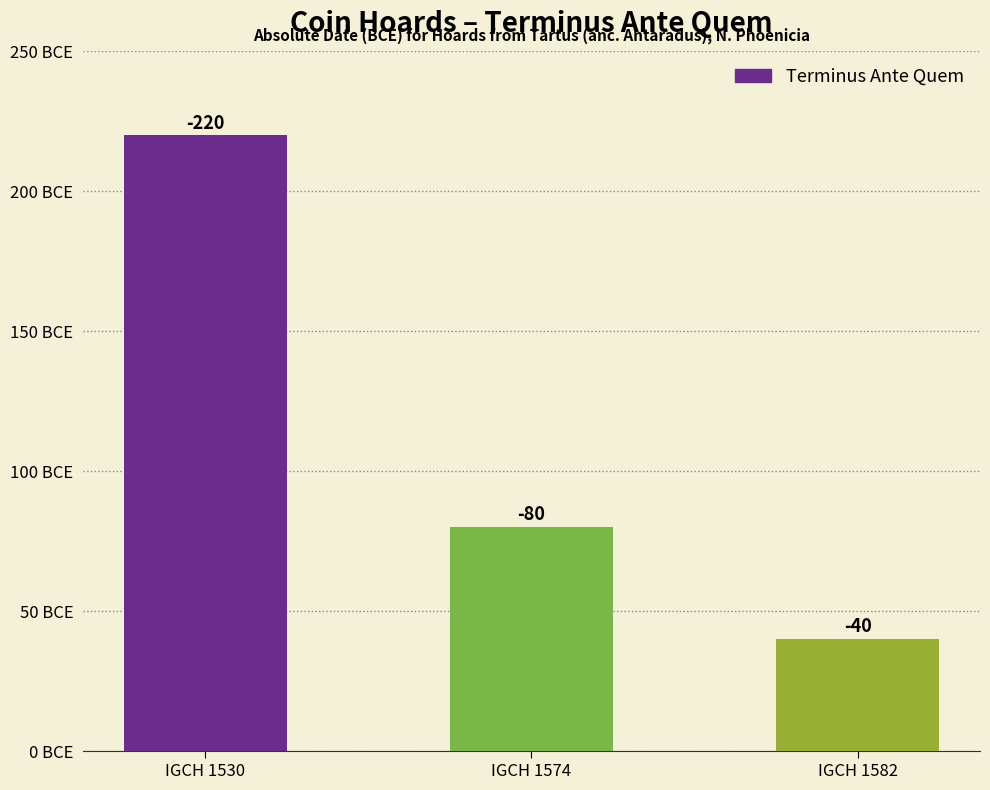

How many bars are there in total?

3